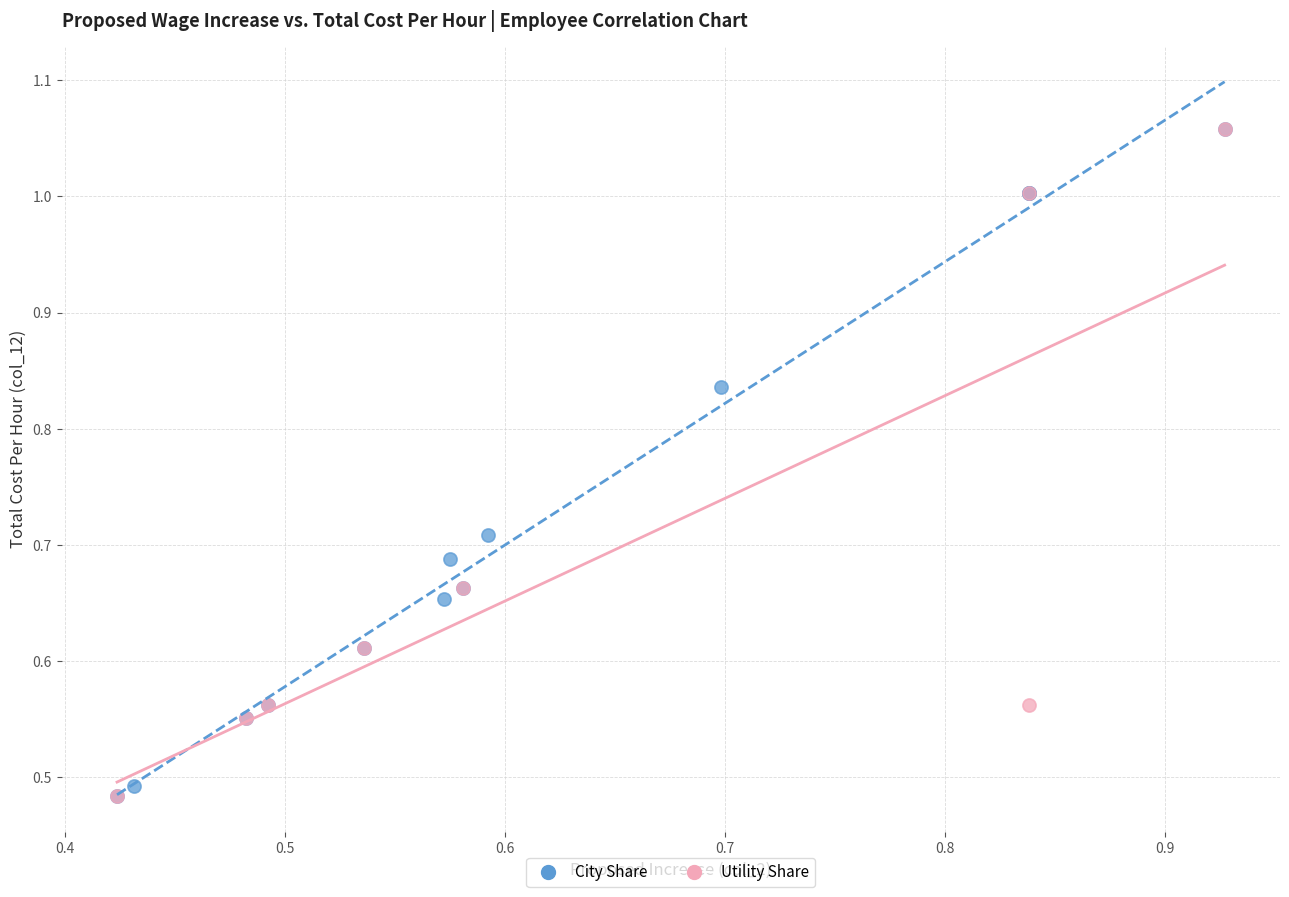

What are all the series names shown in the legend?

City Share, Utility Share